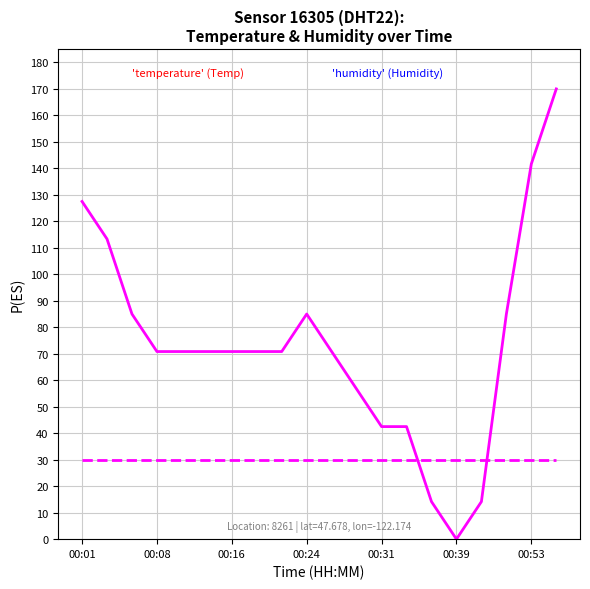

What is the maximum value shown in the chart?

170.0